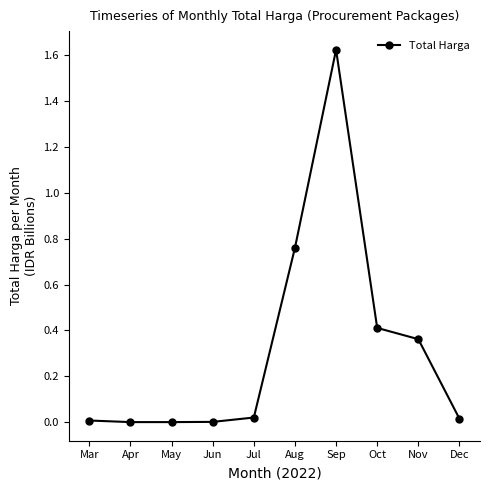

Does the chart display data point markers on the line(s)?

Yes